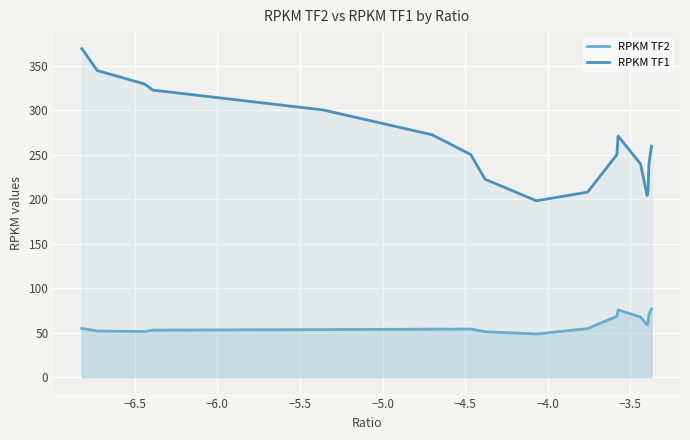

How many data points in RPKM TF1 are less than 250?

7